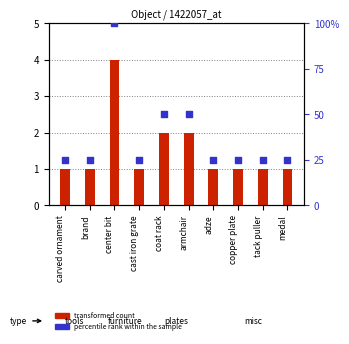

Which series reaches the minimum Y coordinate?

transformed count